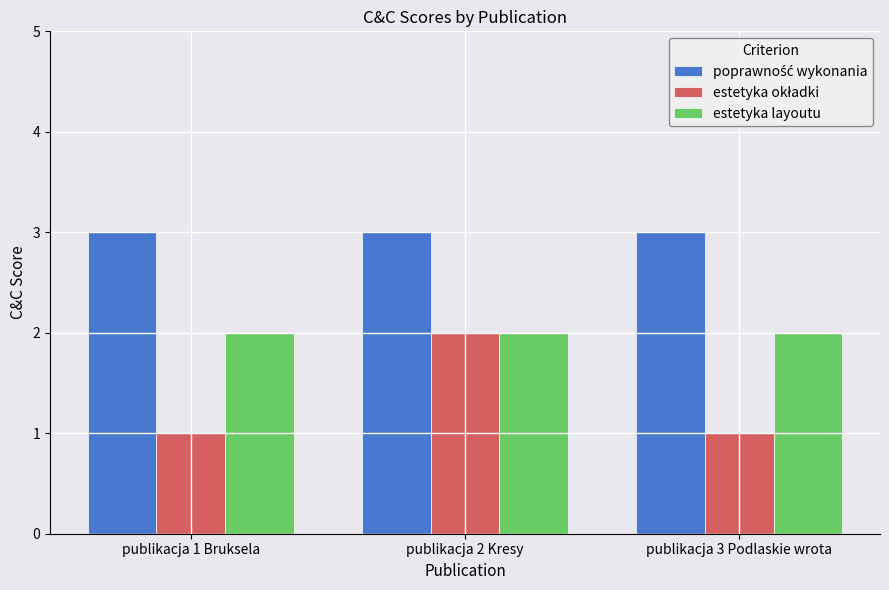

At which category is the sum across all series the highest?

publikacja 2 Kresy